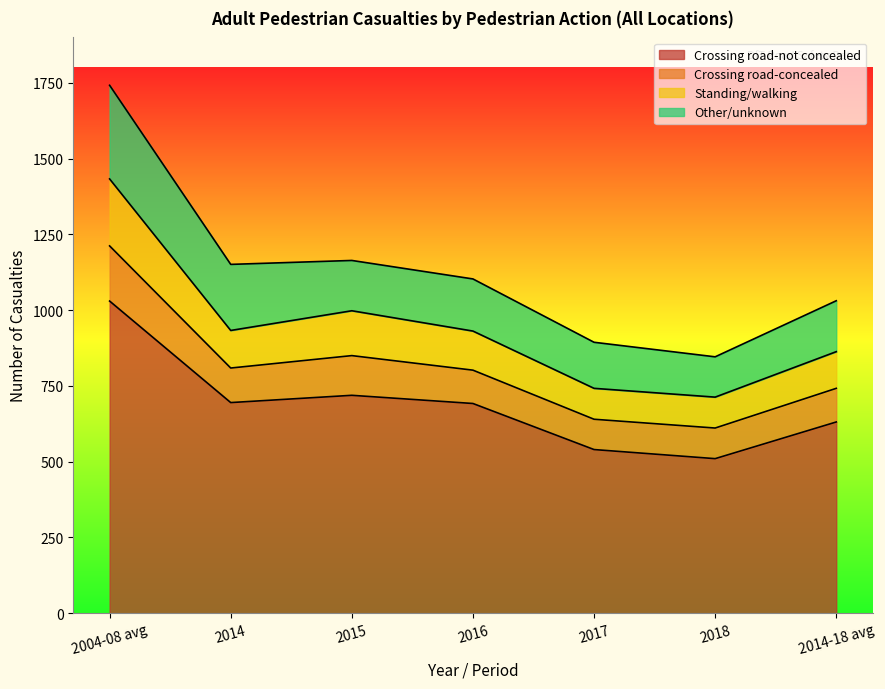

Which category has the lowest value in the Crossing road-not concealed series?

2018